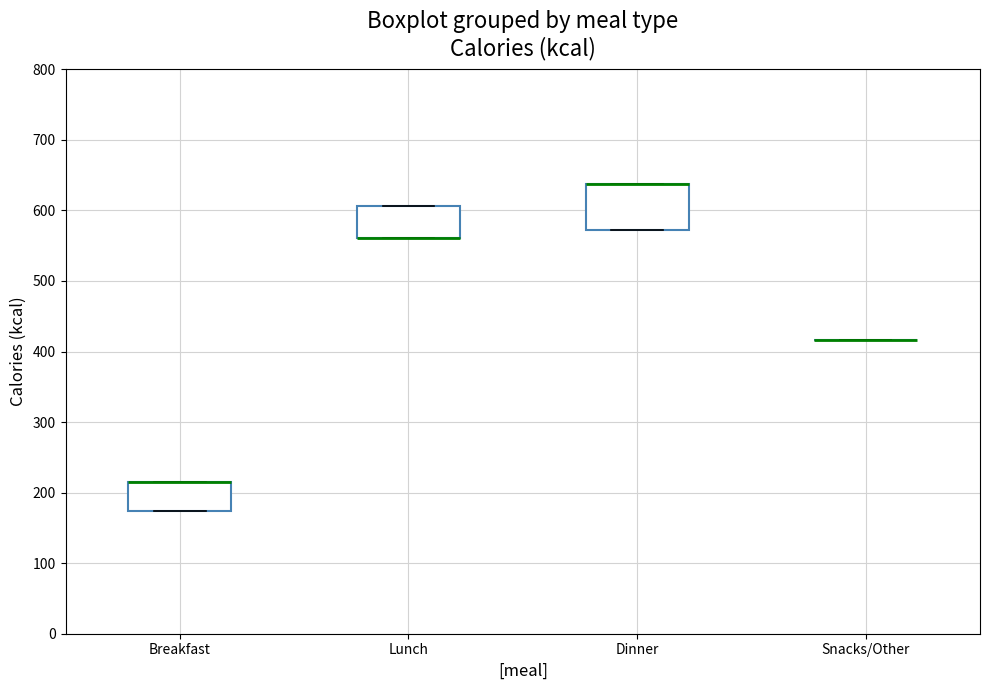

Reading left to right, transcribe this box plot: for each box, give where its median line is, the range the box spans, and where its two whiskers end, as read against the y-axis. The values are not printed on the chart, so give them approximately, as read against the axis.

Breakfast: median 220 (drawn on the box's upper edge), box 170 to 220, whiskers 170 to 220
Lunch: median 560 (drawn on the box's lower edge), box 560 to 610, whiskers 560 to 610
Dinner: median 640 (drawn on the box's upper edge), box 570 to 640, whiskers 570 to 640
Snacks/Other: box collapsed to a line at 420, whiskers 420 to 420